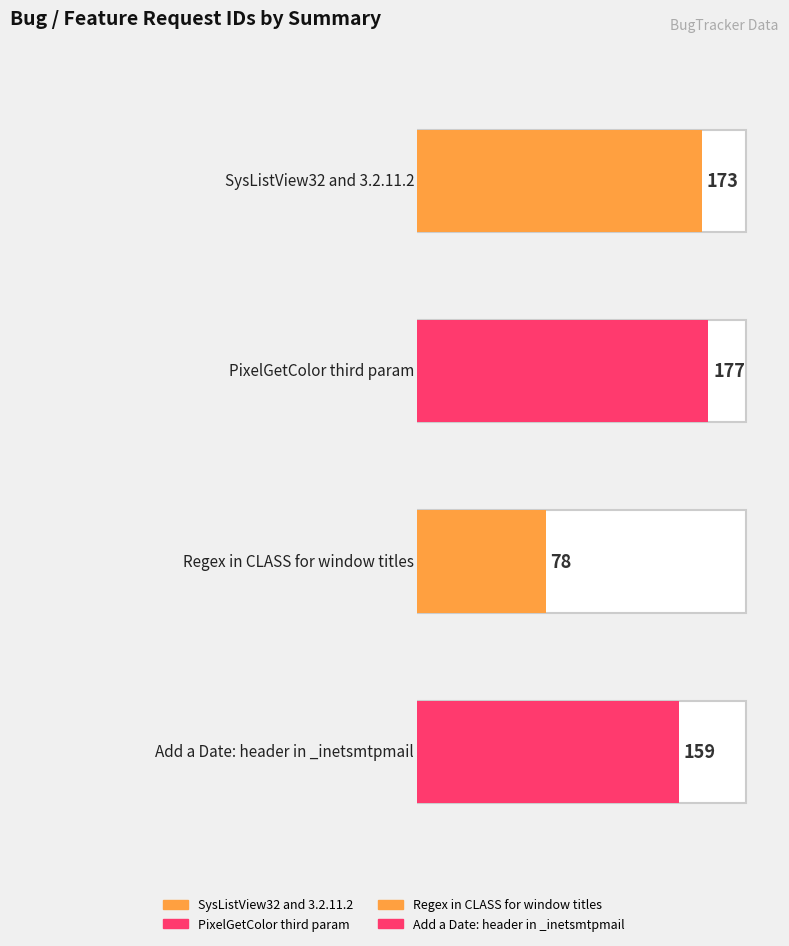

How many data points are less than 173?

2